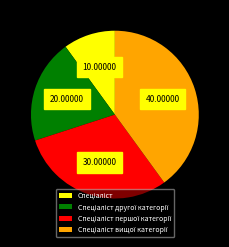

Is there any slice that represents more than half of the pie?

No